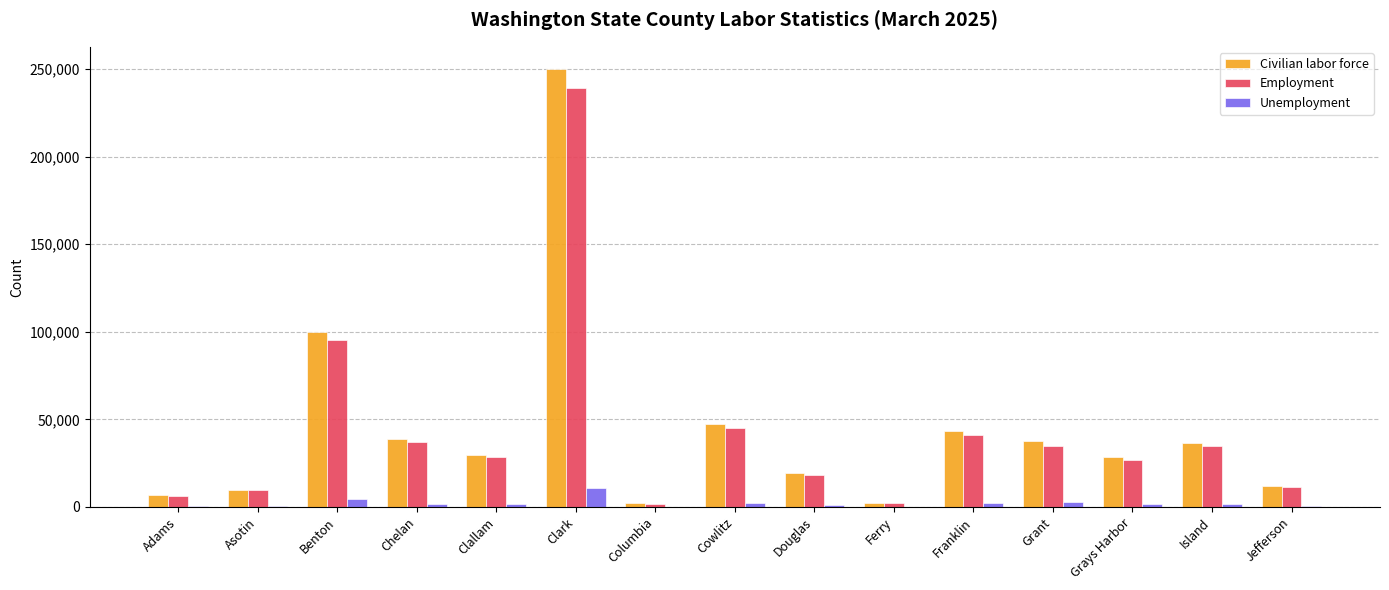

Is the value of Civilian labor force at Columbia greater than the value of Unemployment at Clark?

No